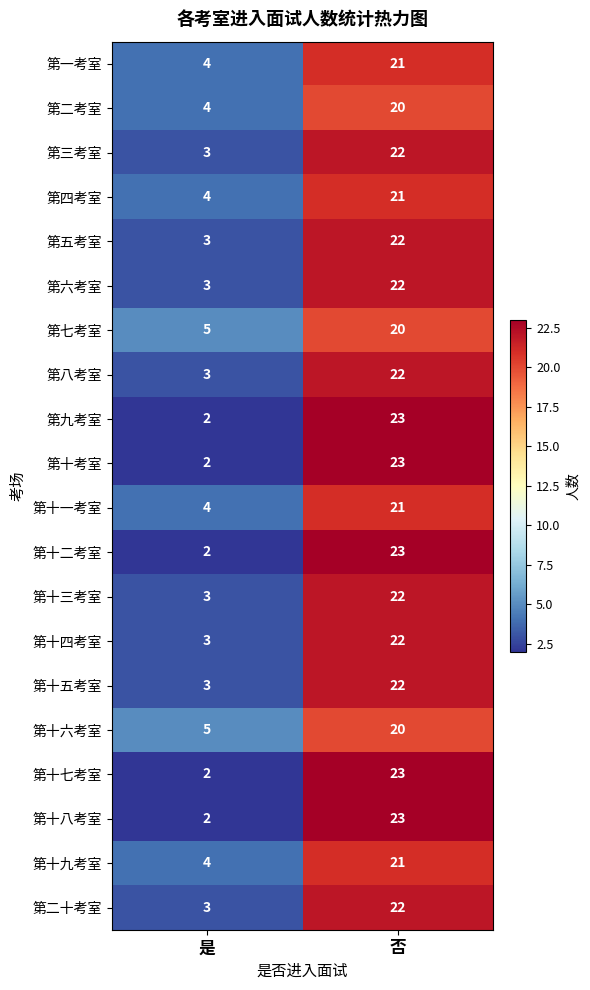

What is the difference between the highest and lowest values at 是?

3